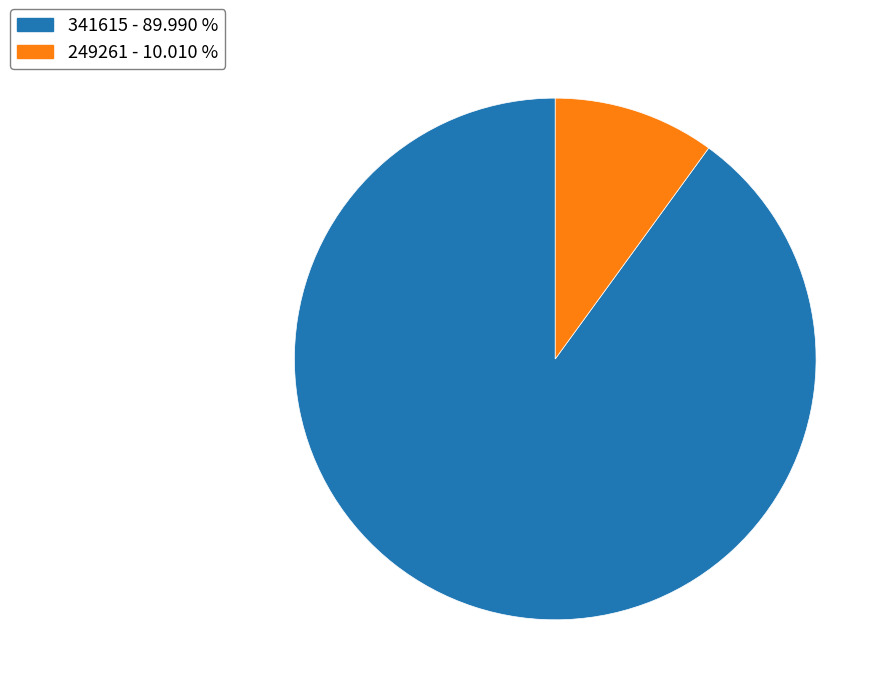

Which slice represents more than half of the pie?

341615